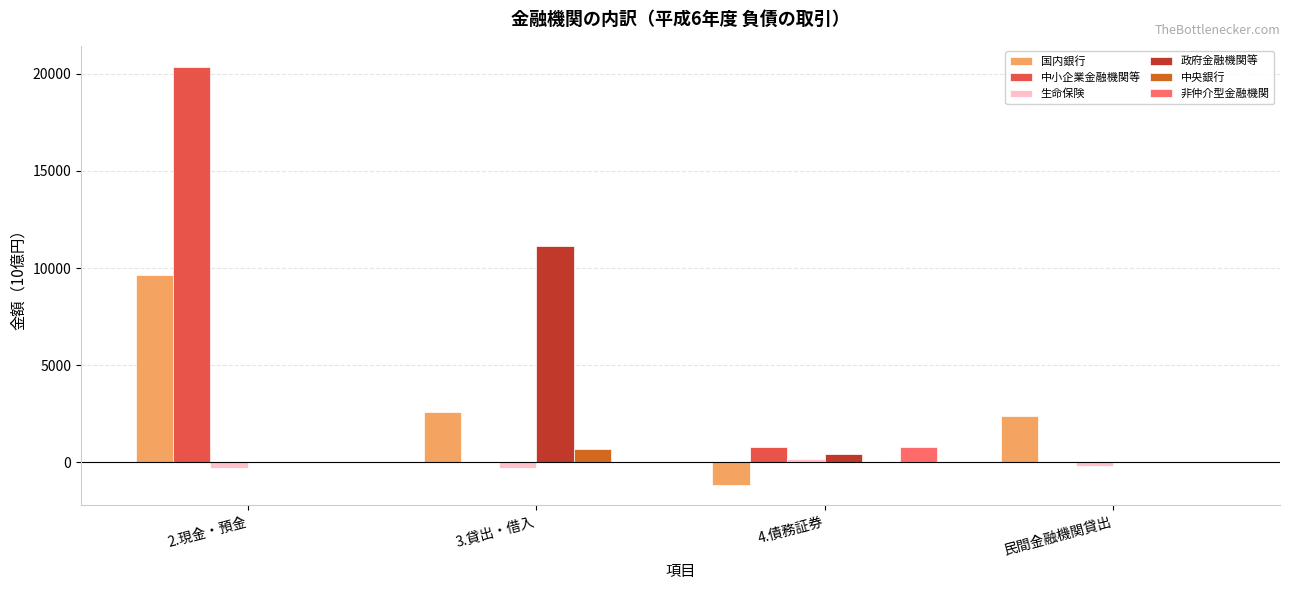

Which series has the largest total across all categories?

中小企業金融機関等